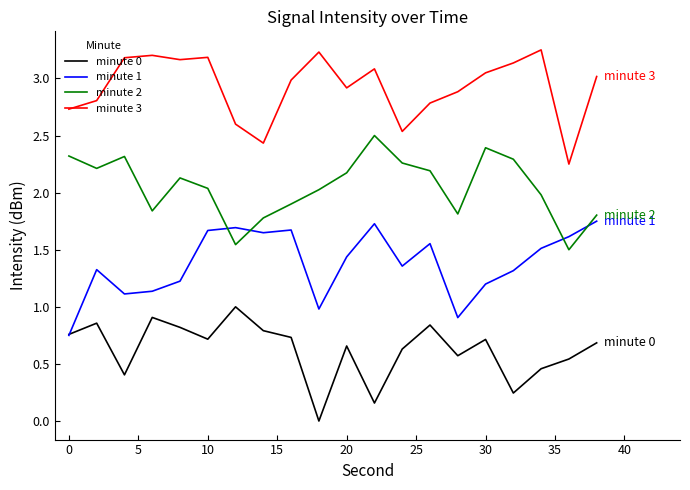

True or false: minute 3 and minute 2 intersect in this chart.

False